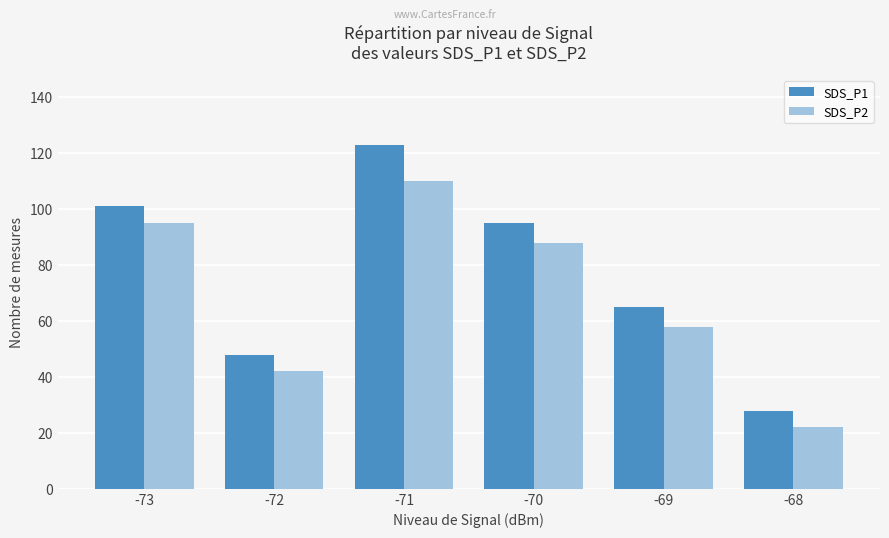

What is the sum of all SDS_P2 values?

415